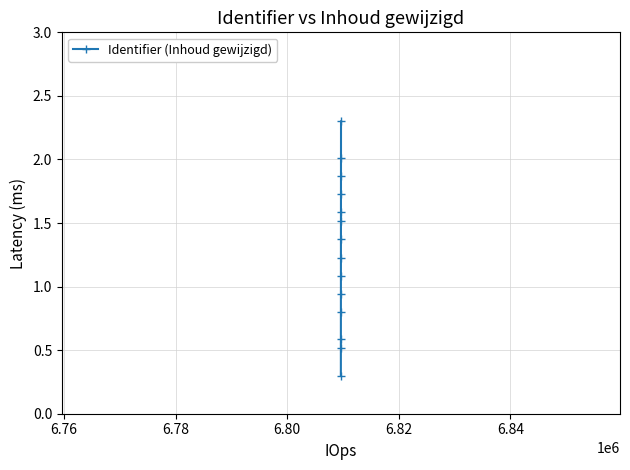

What is the difference between the maximum and second lowest values?

1.8